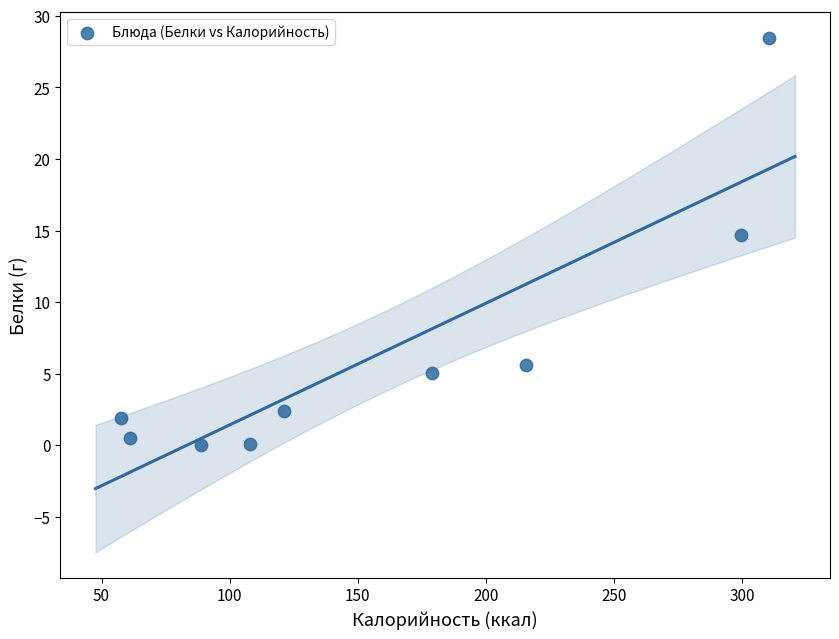

What Y value in the scatter plot is closest to 14?

14.7